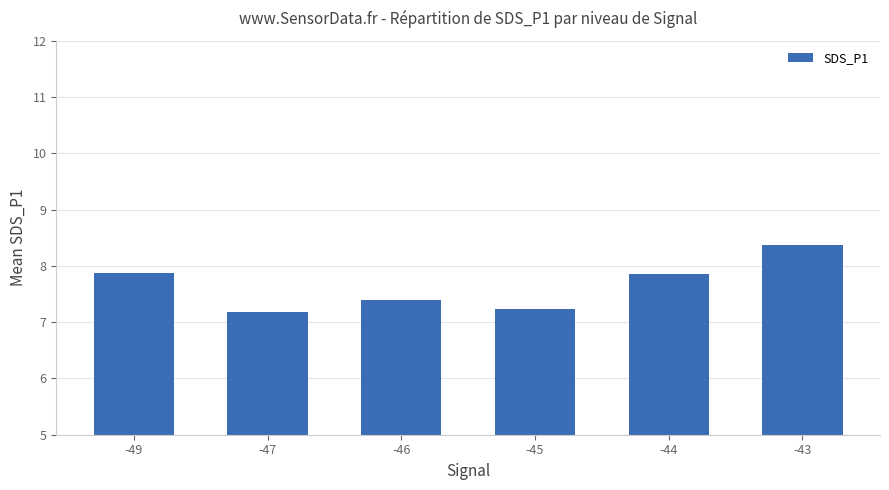

What is the greatest value displayed?

8.4